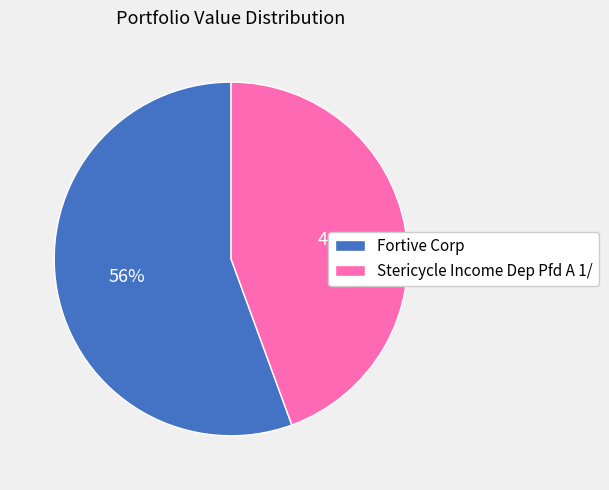

How many slices are in this pie chart?

2